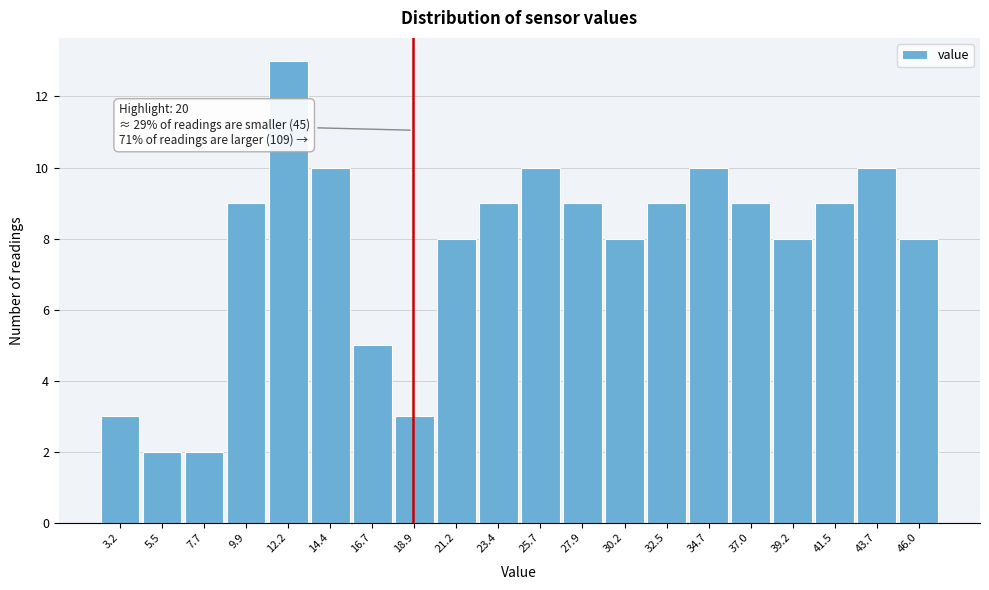

Reading left to right, extract all data points from this chart.

3	2	2	9	13	10	5	3	8	9	10	9	8	9	10	9	8	9	10	8